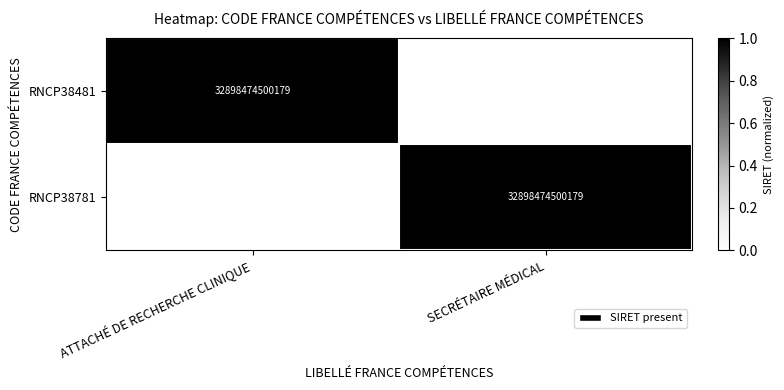

The value of RNCP38481 at ATTACHÉ DE RECHERCHE CLINIQUE is 32898474500179. True or false?

True